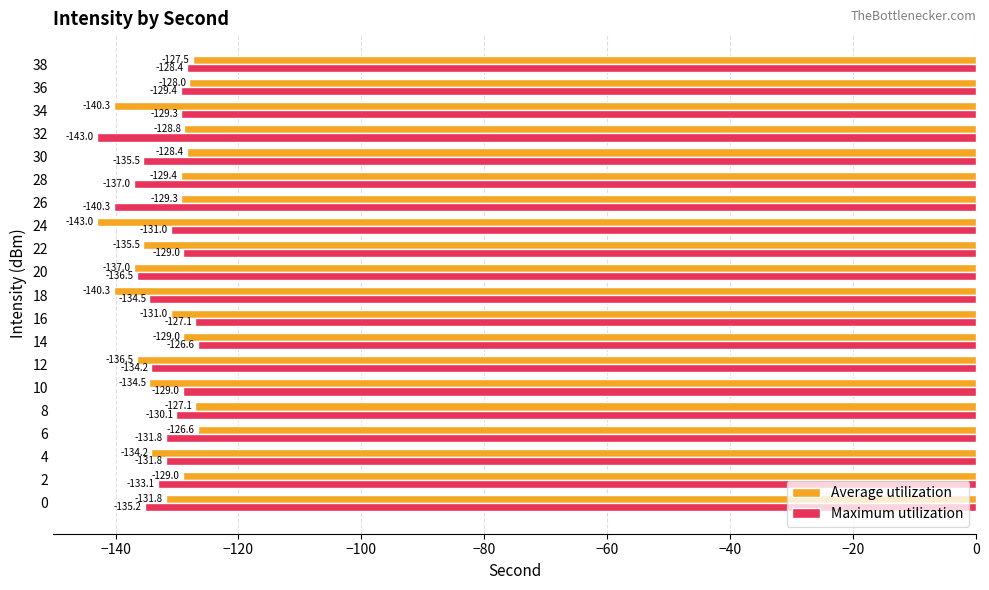

How many data points in Average utilization are above -129?

7